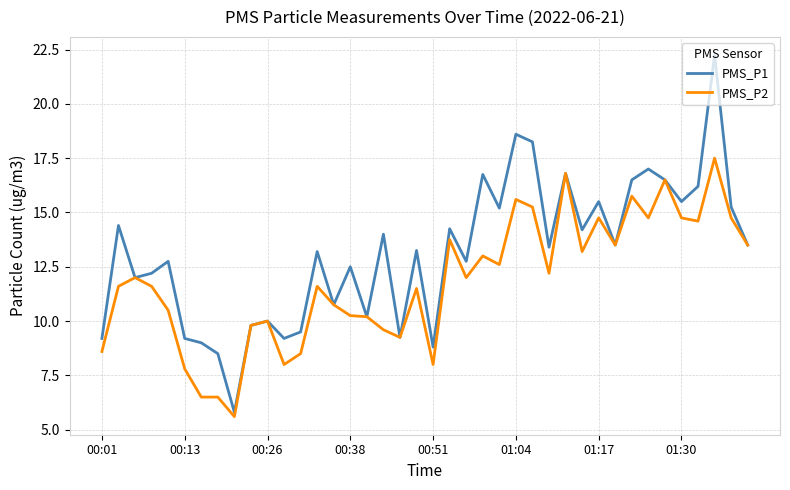

Which series has the largest total across all categories?

PMS_P1